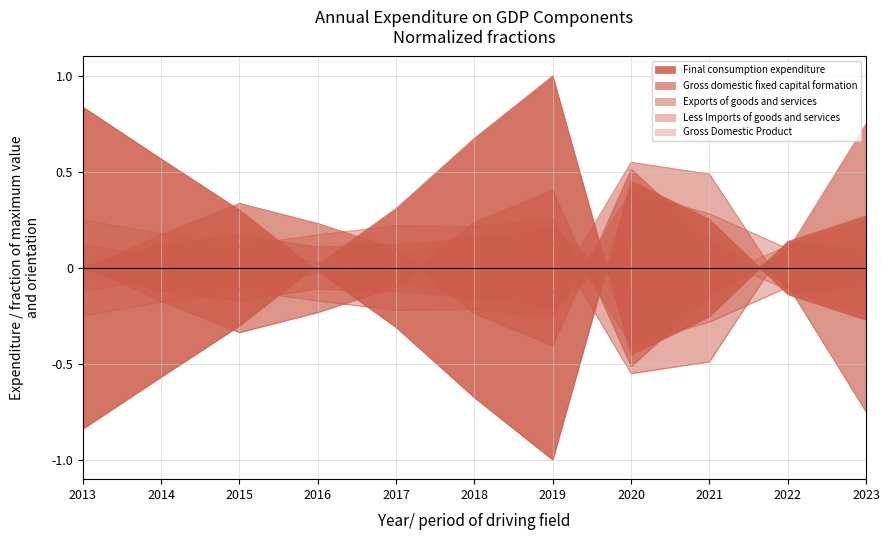

At which label is Gross Domestic Product closest to 0?

2016